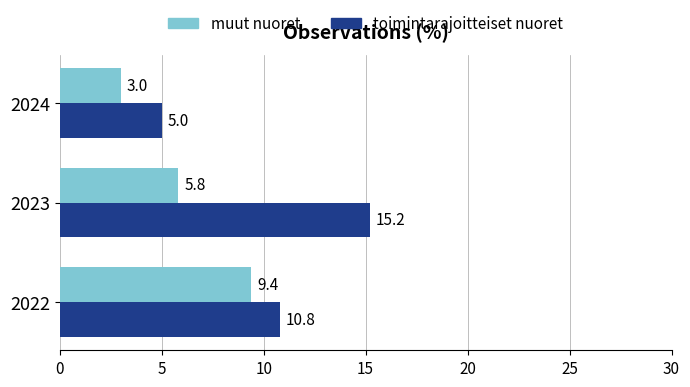

True or false: muut nuoret has a value of 5.5 at 2022.

False